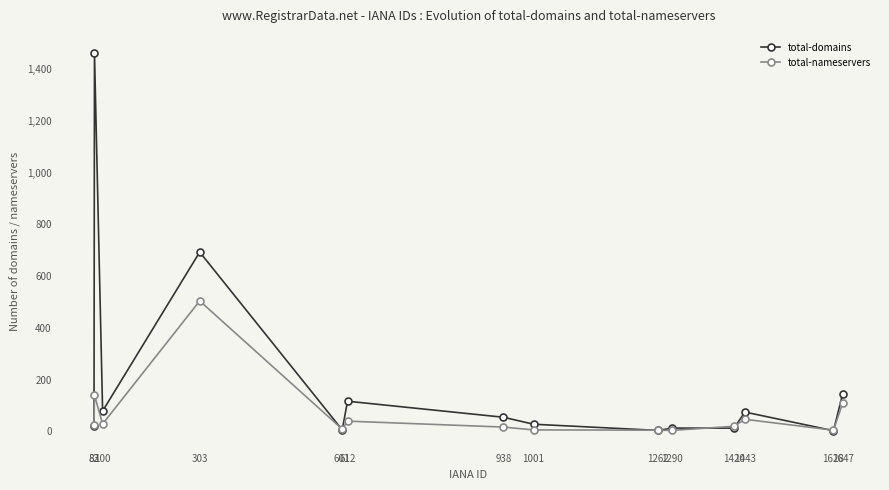

What is the total value across all series at 601?

13